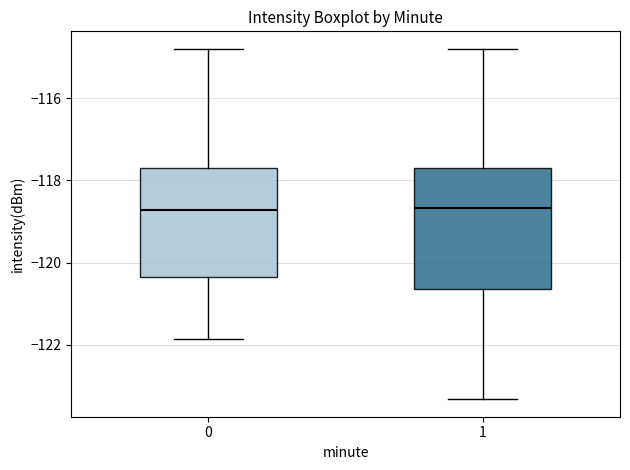

Where does the median line of the box at x = 0 sit on the y-axis? The values are not printed on the chart, so give them approximately, as read against the axis.

-118.8